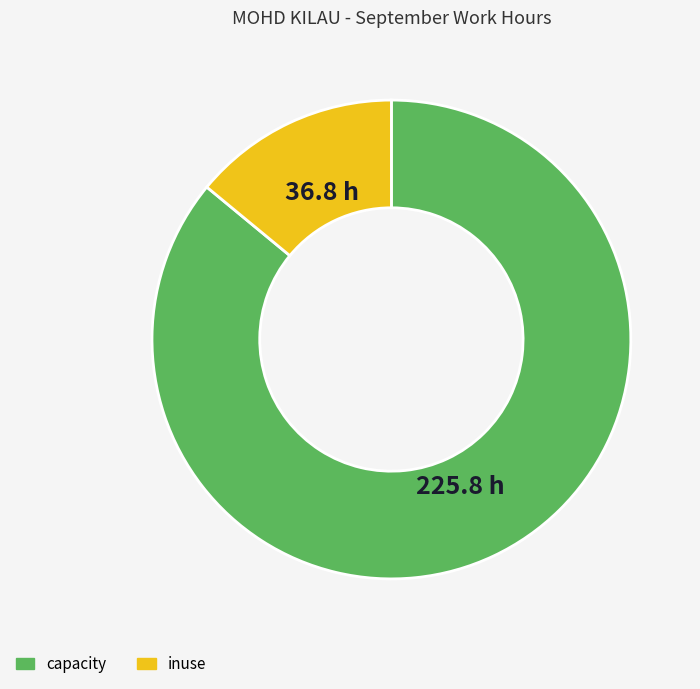

Is there any slice that represents more than half of the pie?

Yes